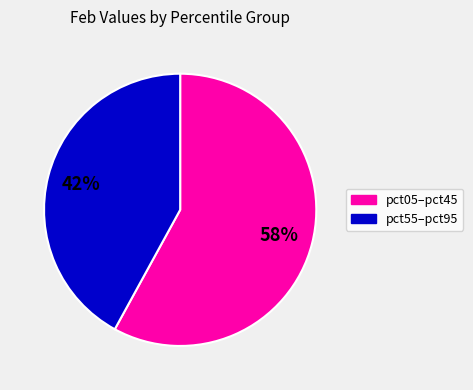

Does any single category account for the majority?

Yes